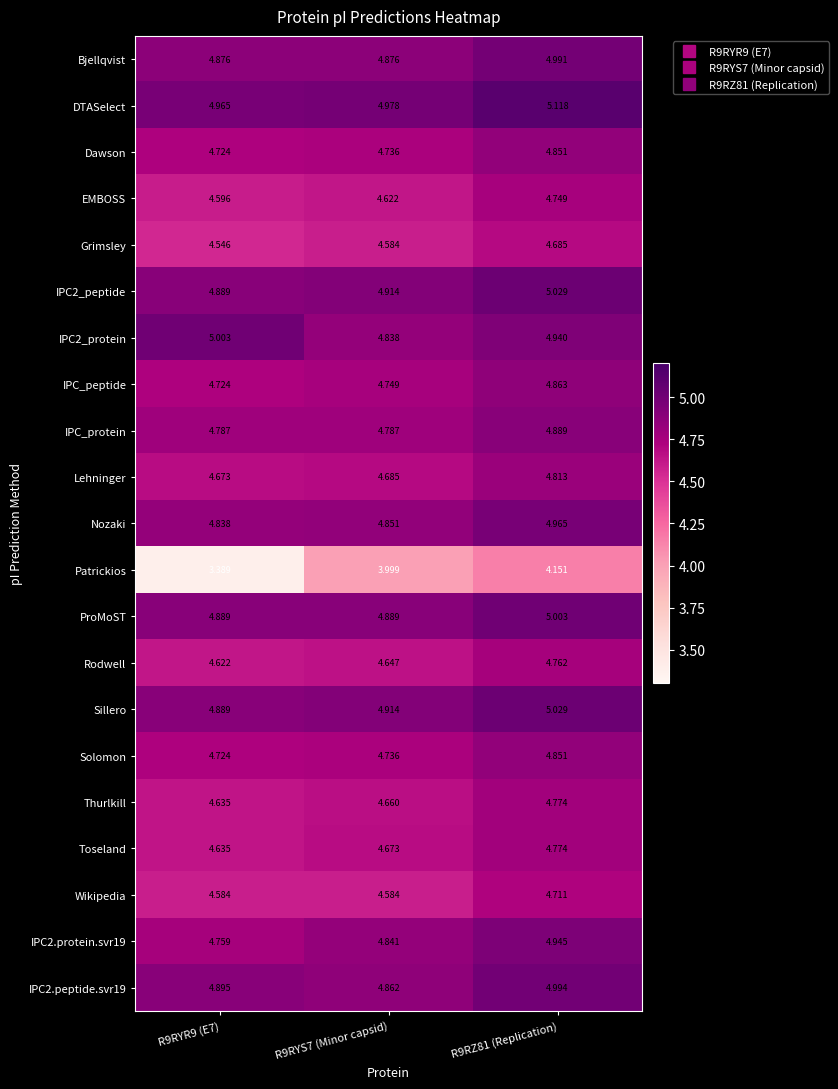

Is the value of Bjellqvist at R9RZ81 (Replication) greater than the value of EMBOSS at R9RYR9 (E7)?

Yes